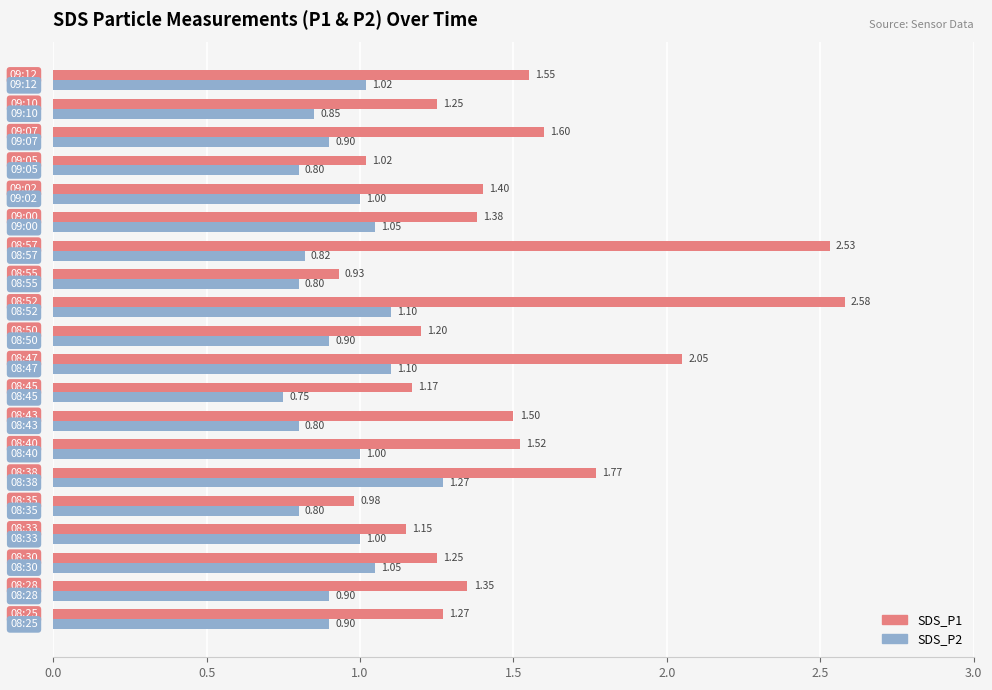

How many data points does each series have?

20